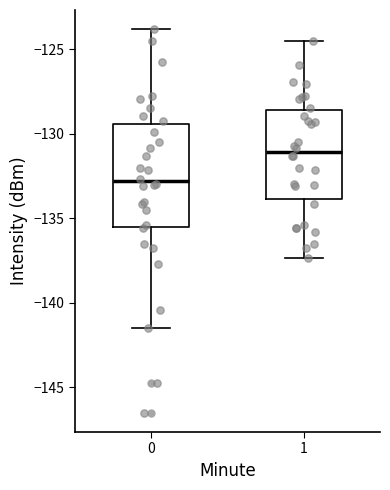

Reading left to right, read every box against the y-axis: the position of its median line, the range the box covers, and the ends of its whiskers. The values are not printed on the chart, so give them approximately, as read against the axis.

0: median -133.0, box -135.5 to -129.5, whiskers -141.5 to -124.0
1: median -131.0, box -134.0 to -128.5, whiskers -137.5 to -124.5